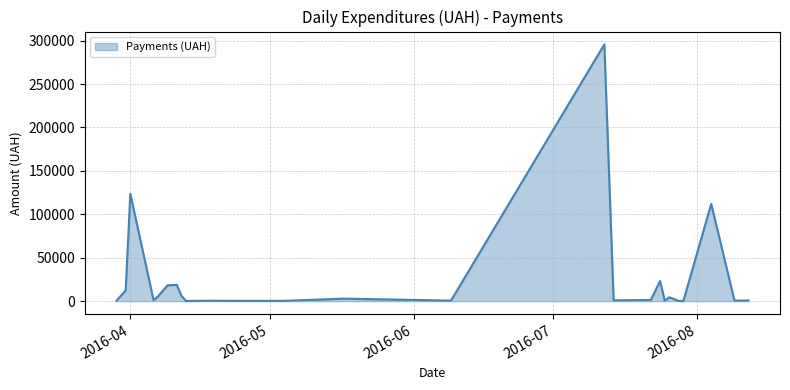

What is the maximum value shown in the chart?

295638.6